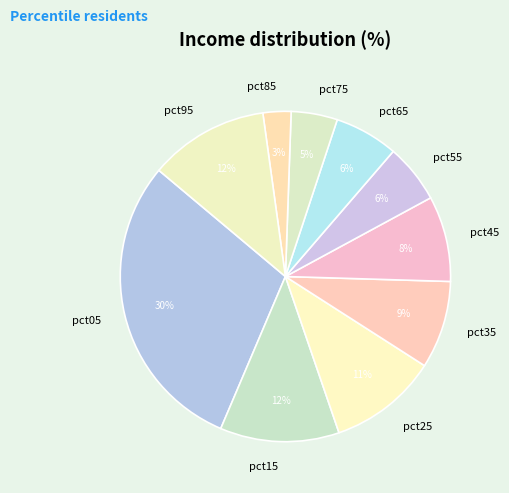

What is the smallest slice in the pie chart?

pct85